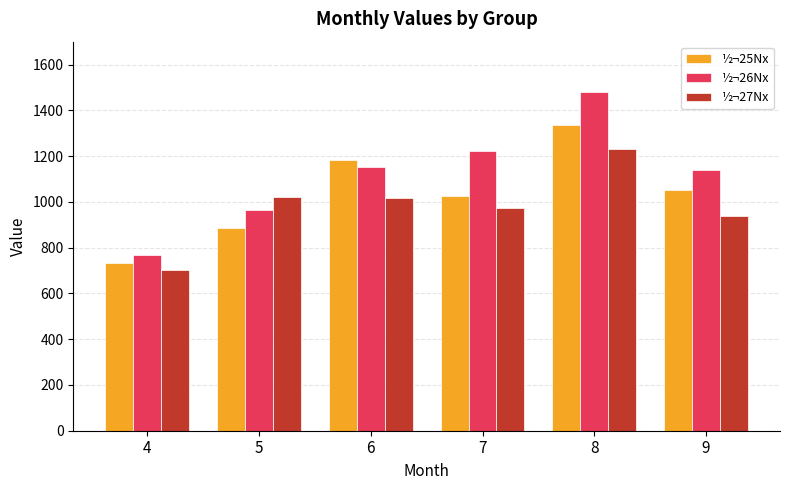

What is the difference between the highest and lowest values at 9?

201